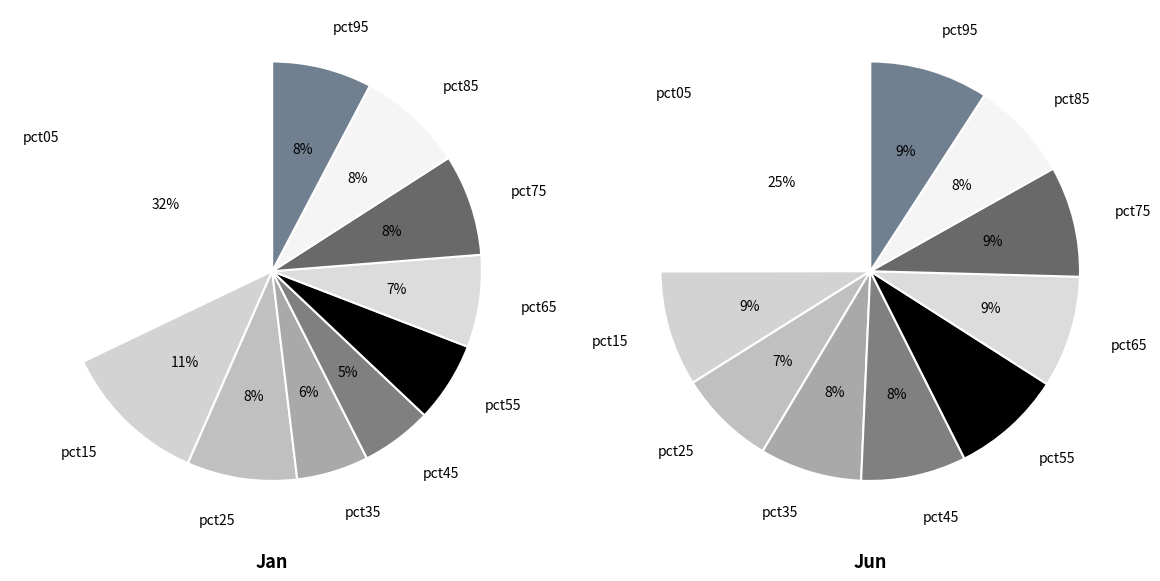

To the nearest percent, what is the average slice percentage?

10%